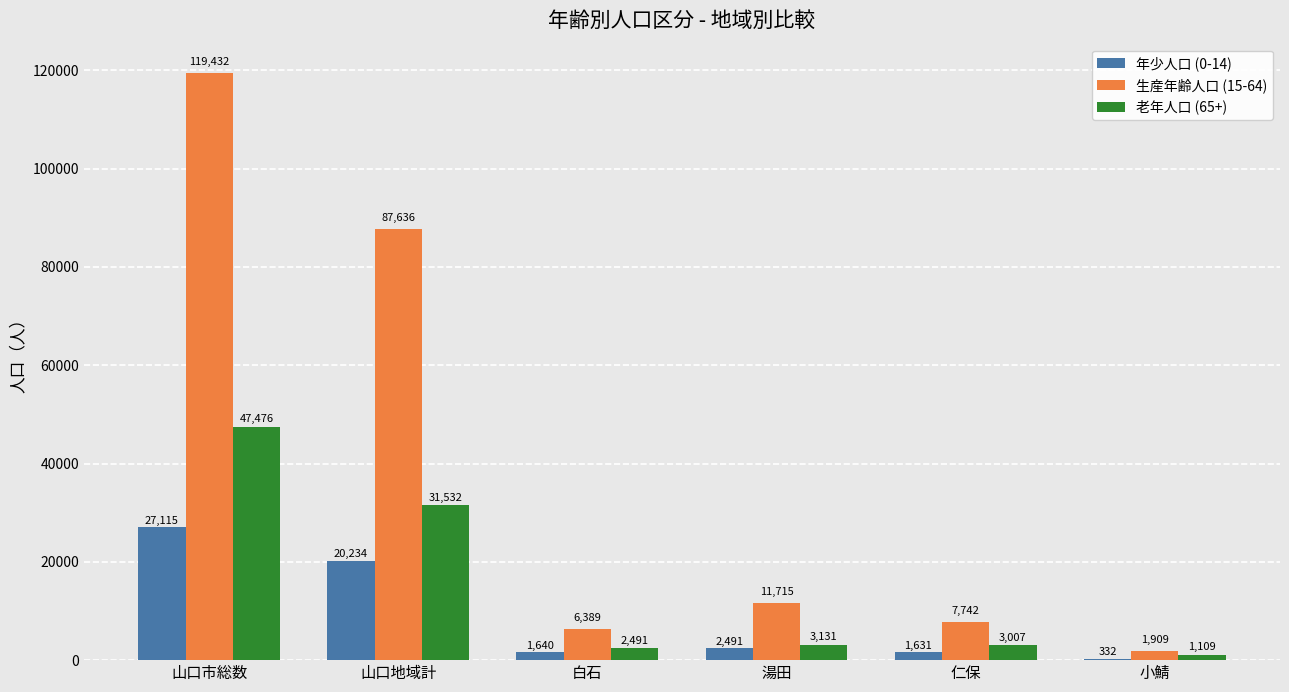

At which label is 老年人口 (65+) closest to 24292?

山口地域計